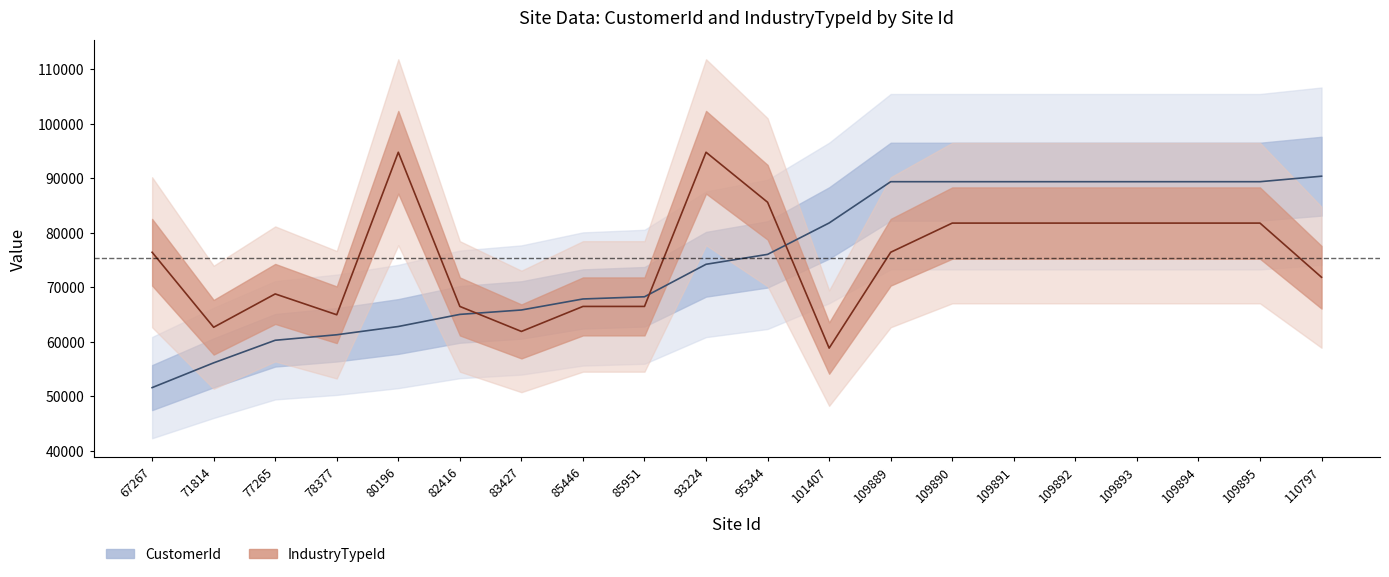

What is the value of the CustomerId point at the 9th from the left?

68276.0